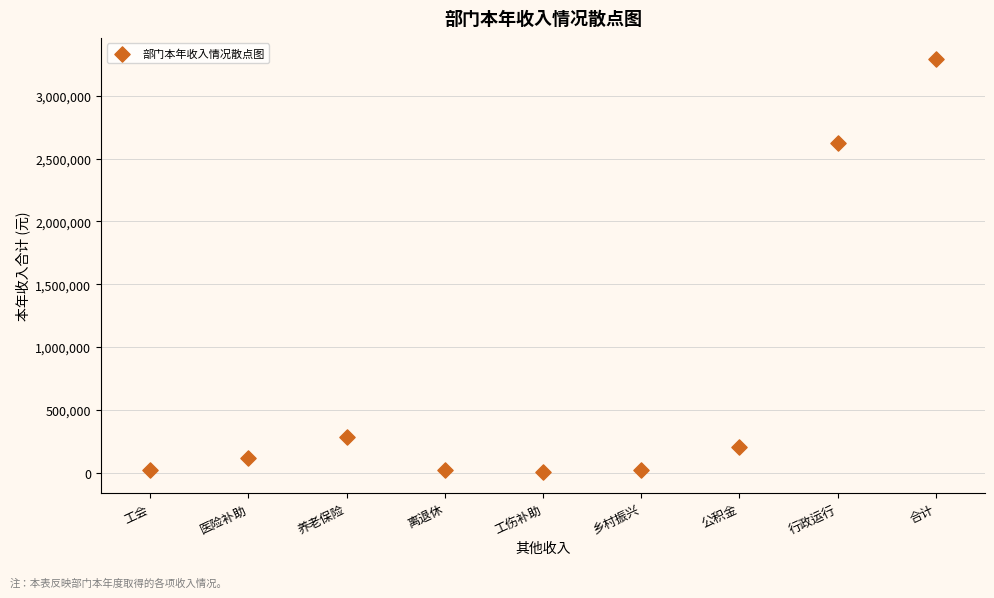

What Y value in the scatter plot is closest to 1649852?

2623841.7